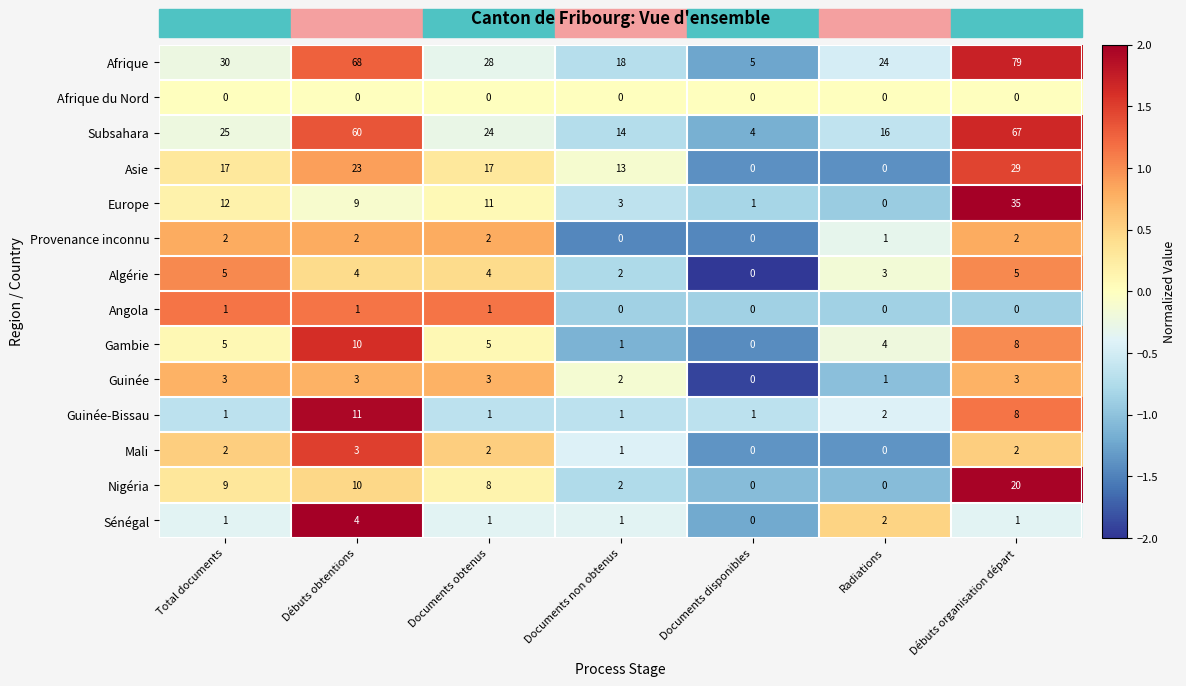

Which series has the largest range (max minus min)?

Afrique